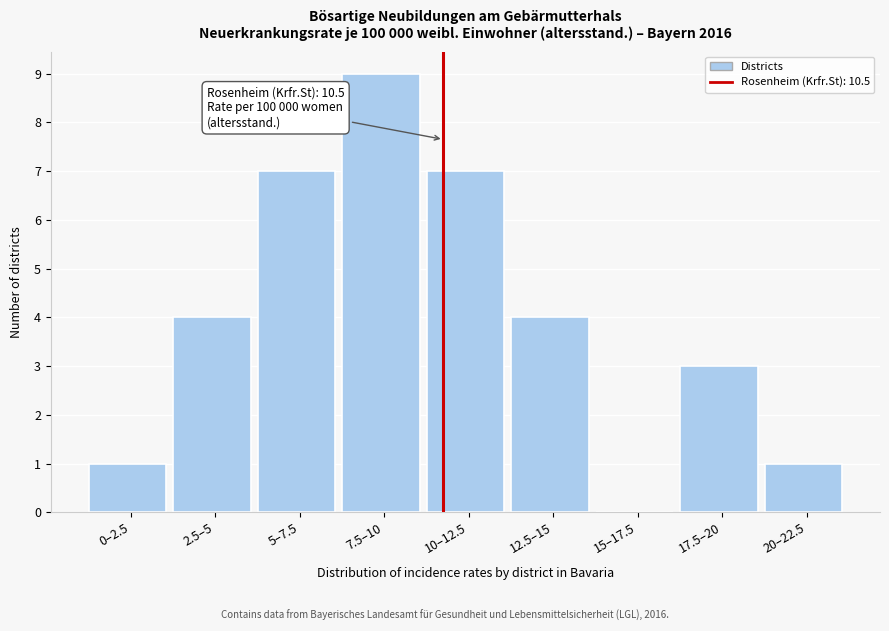

Reading right to left, list all the values displayed in this chart.

20–22.5=1	17.5–20=3	15–17.5=0	12.5–15=4	10–12.5=7	7.5–10=9	5–7.5=7	2.5–5=4	0–2.5=1